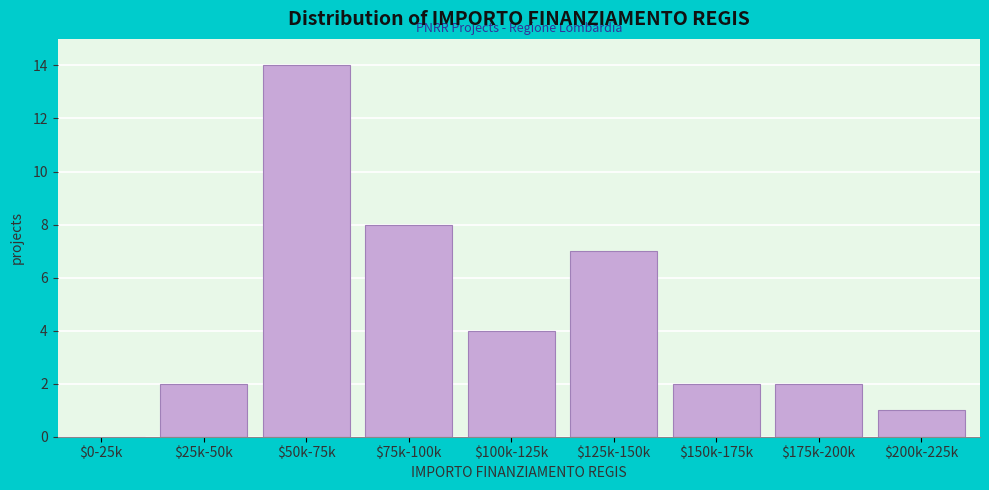

What is the sum of all values?

40